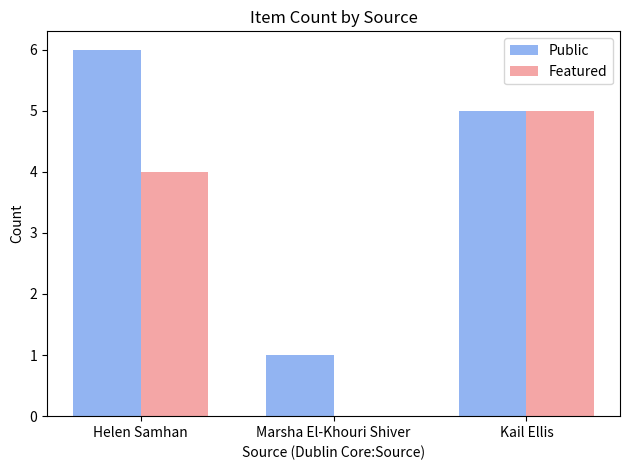

Which series has the largest total across all categories?

Public